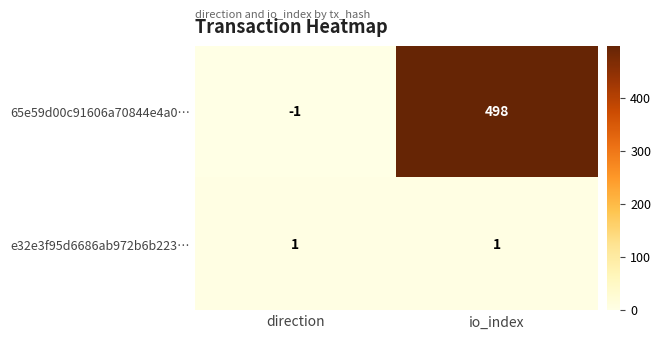

Reading left to right, extract all data points from this chart.

65e59d00c91606a70844e4a0…: -1	498
e32e3f95d6686ab972b6b223…: 1	1